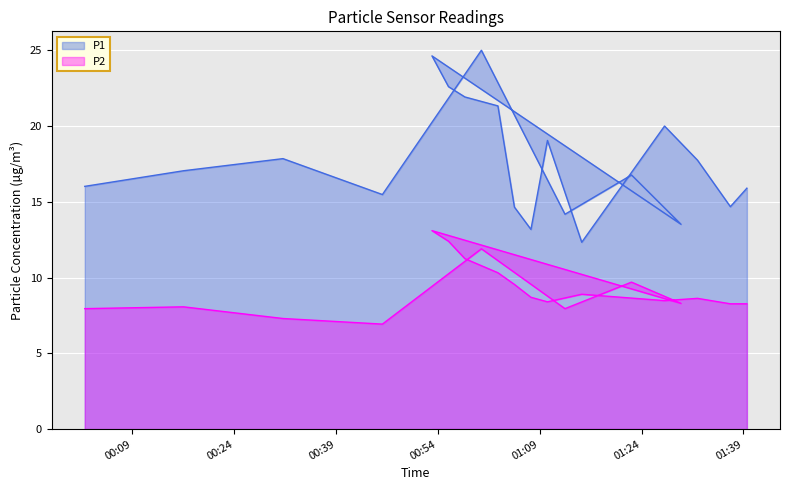

Which label corresponds to the smallest value in the chart?

2022-10-31T00:45:49